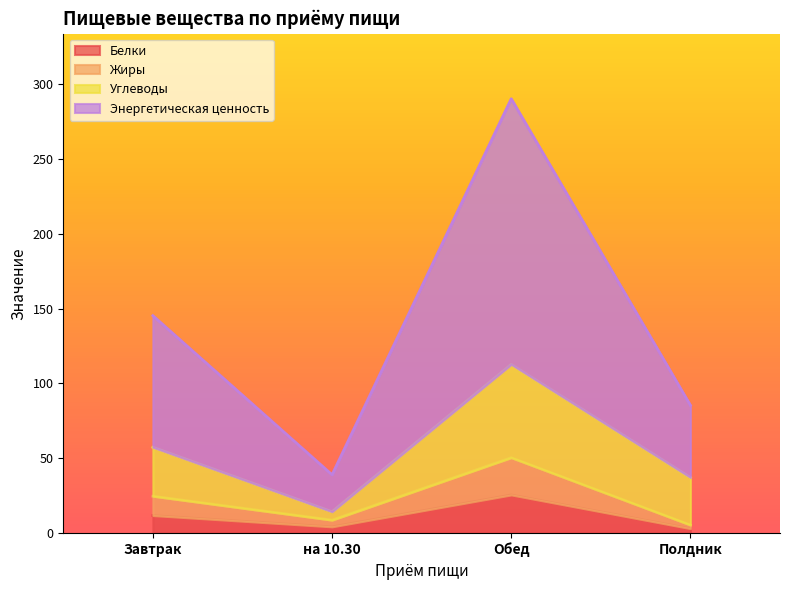

At which category does the chart reach its minimum across all series?

Полдник